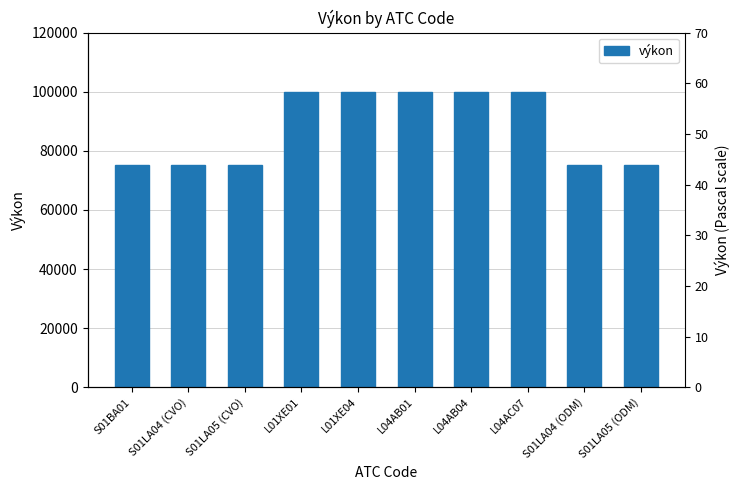

How many bars are there in total?

10